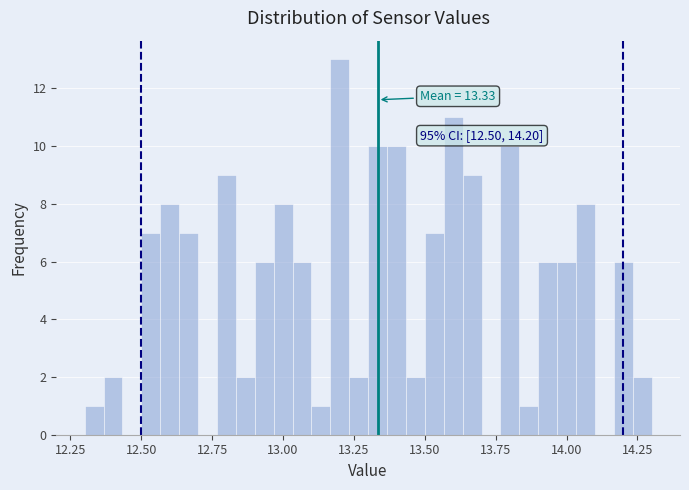

Around what value on the x-axis is the tallest bar? Give the approximate position of its centre, as read against the axis.

13.20